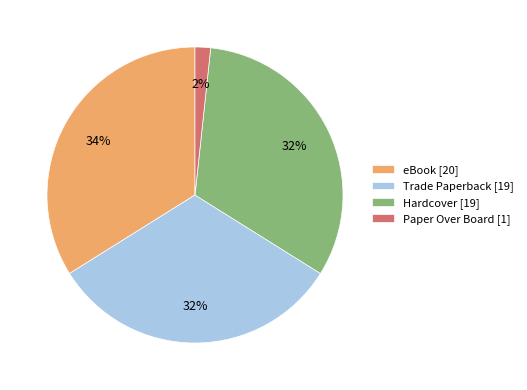

Does Trade Paperback [19] account for over 50% of the chart?

No